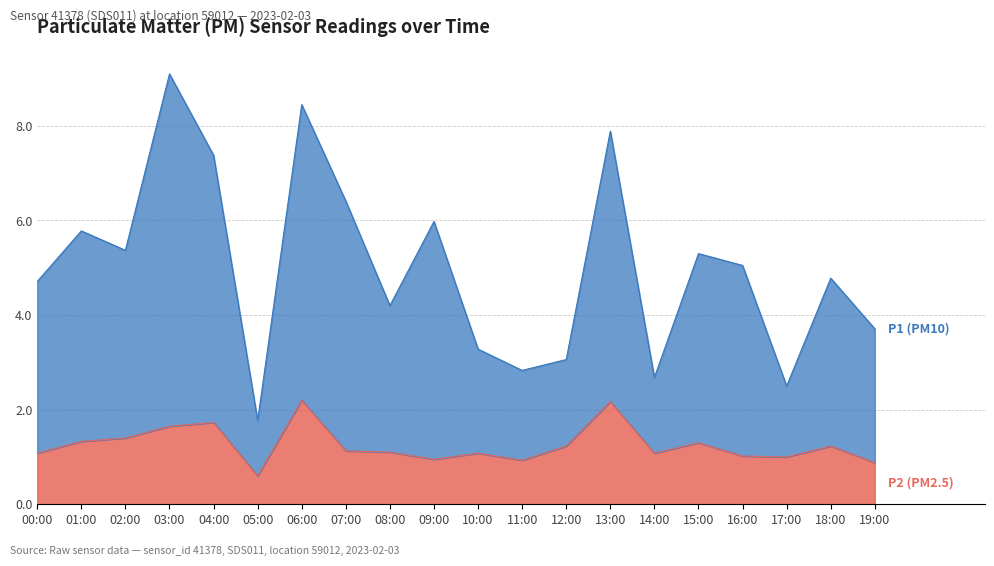

Which category has the lowest value across all series?

05:00